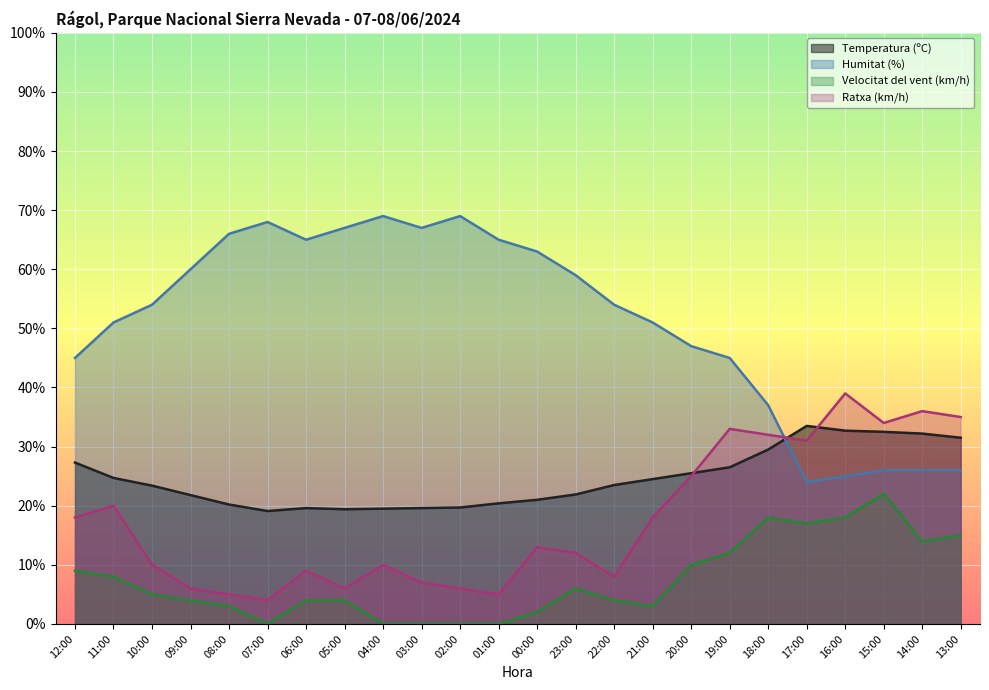

Where is Ratxa (km/h) nearest to the value 21?

11:00